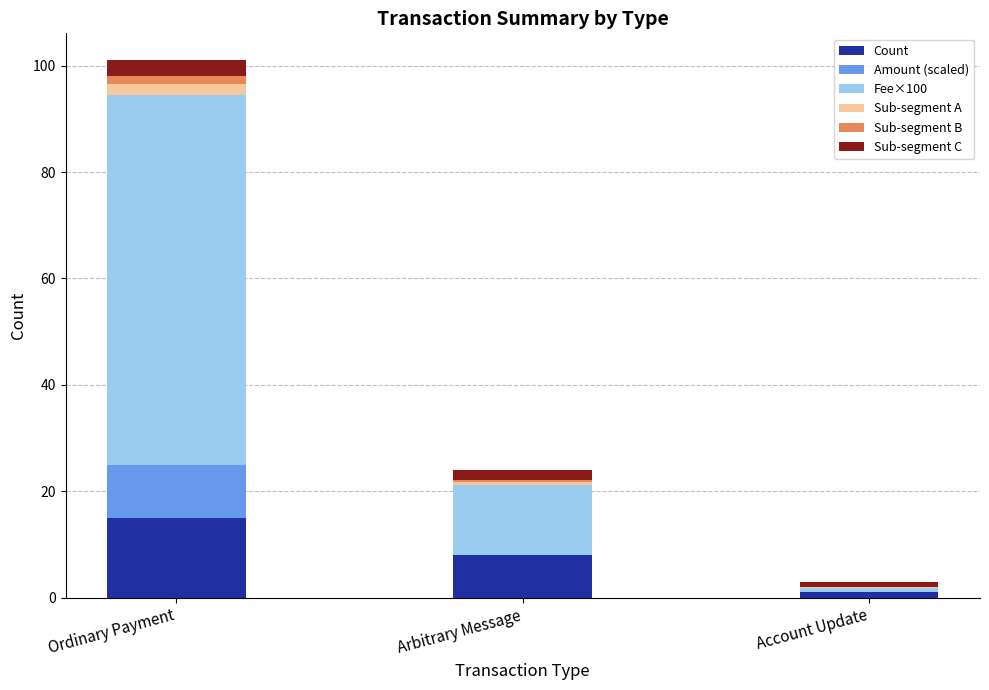

The Count series shows 1.0 at Account Update. True or false?

True